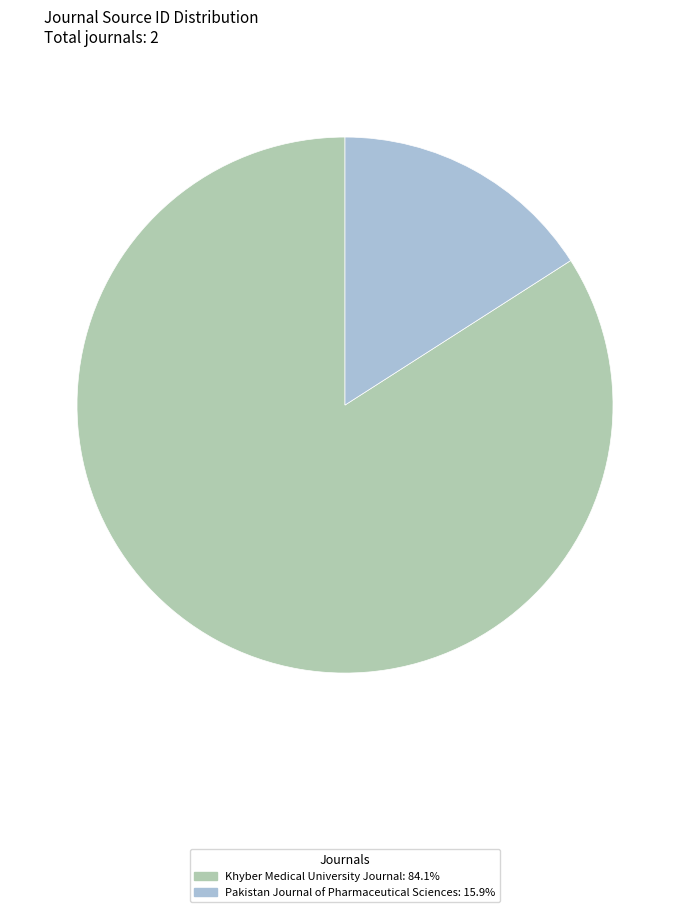

How many segments does this pie chart have?

2